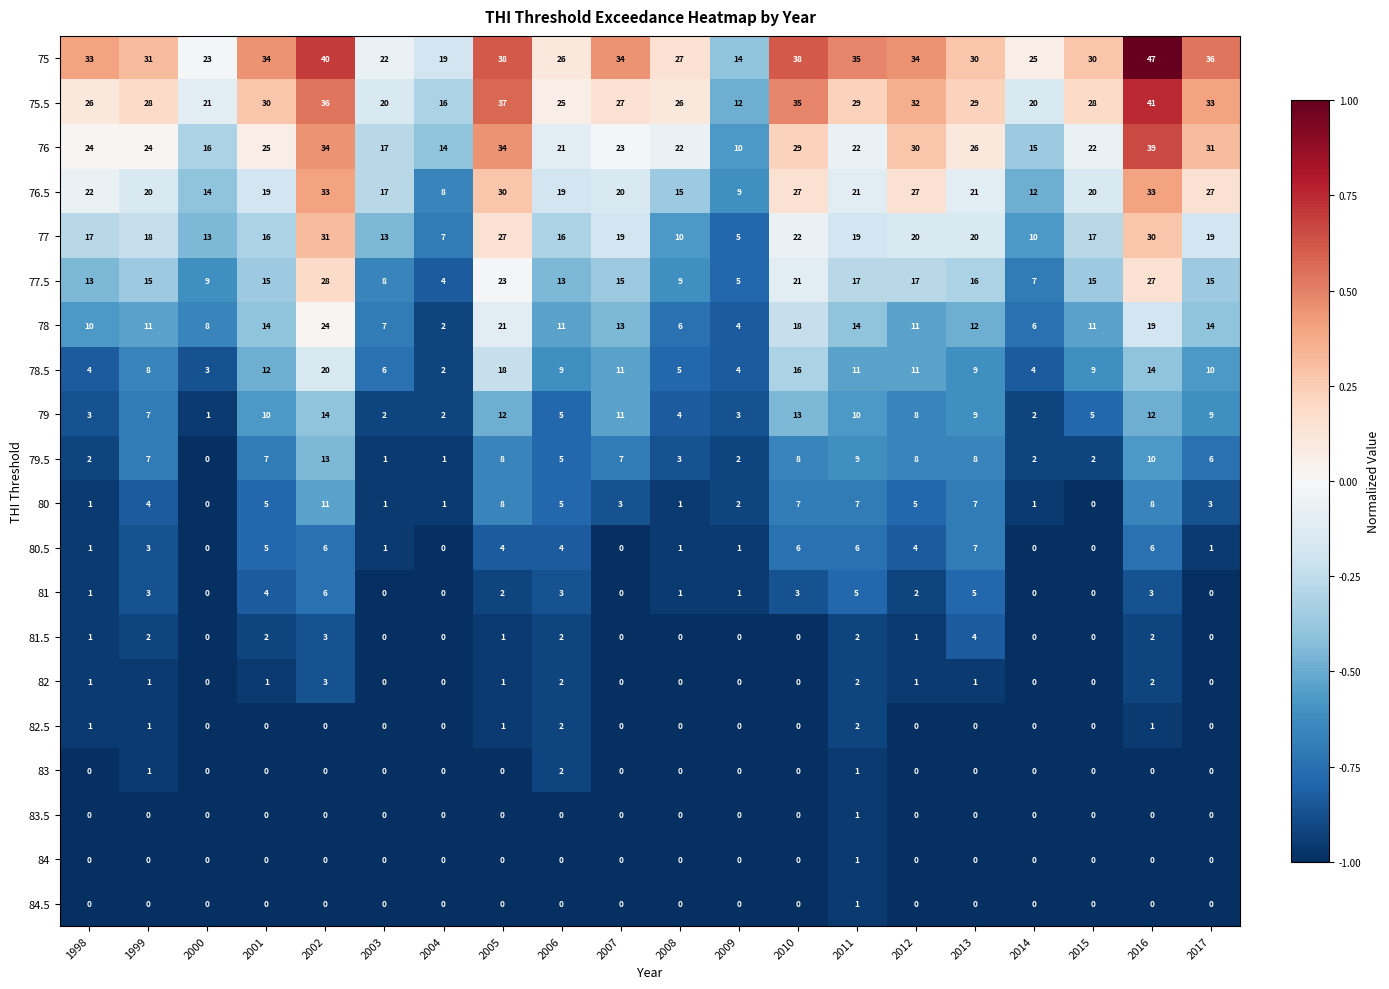

How many series are shown in this chart?

20